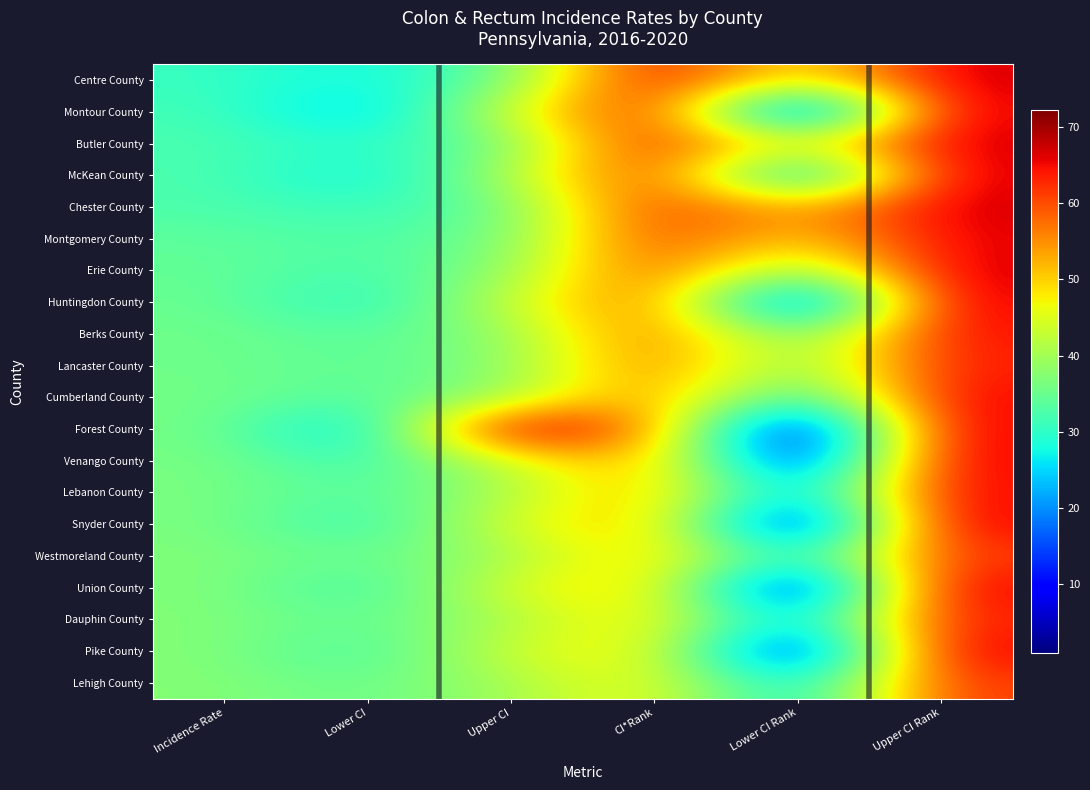

At which category is the sum across all series the highest?

Upper CI Rank